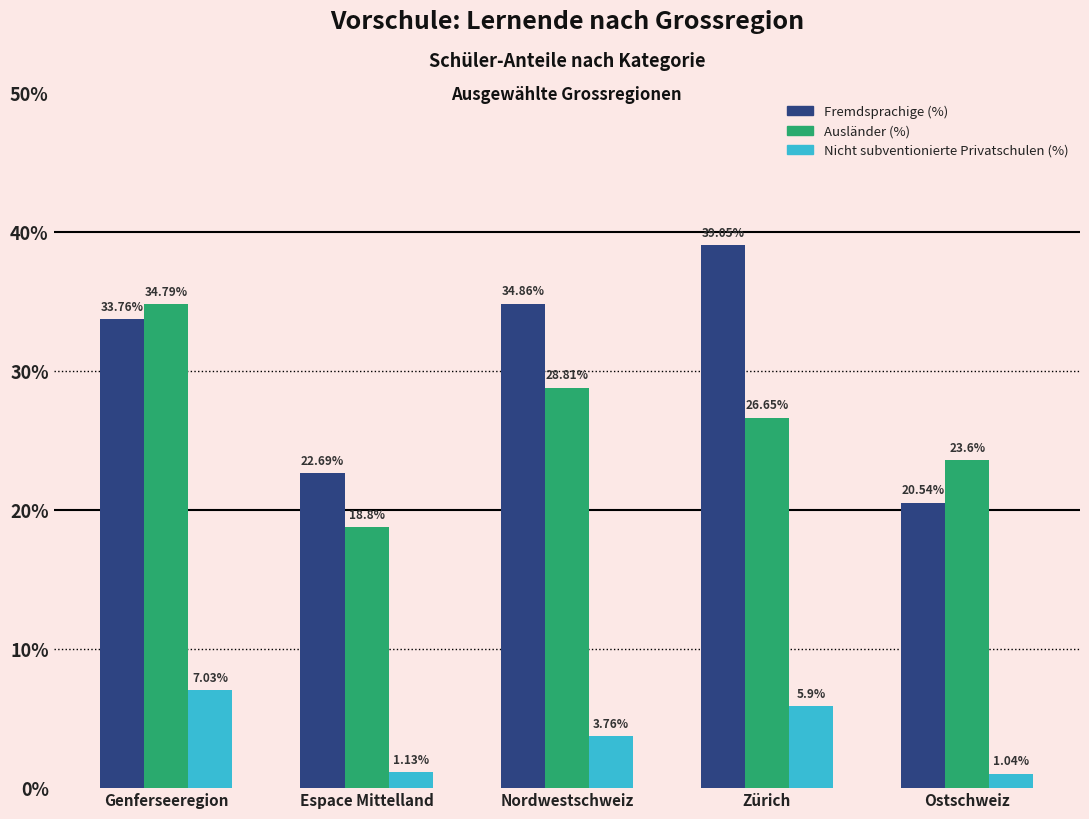

True or false: Nicht subventionierte Privatschulen (%) has a value of 8.7 at Zürich.

False